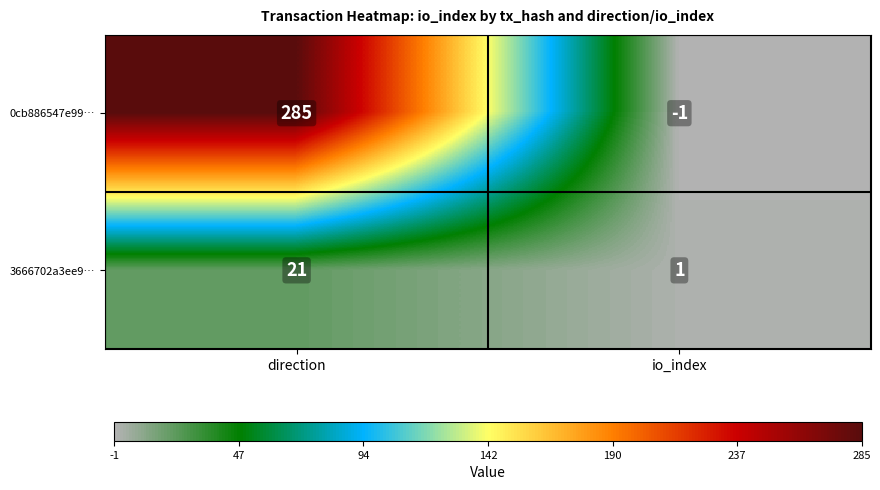

Reading right to left, extract all data points from this chart.

0cb886547e99…: io_index=-1	direction=285
3666702a3ee9…: io_index=1	direction=21